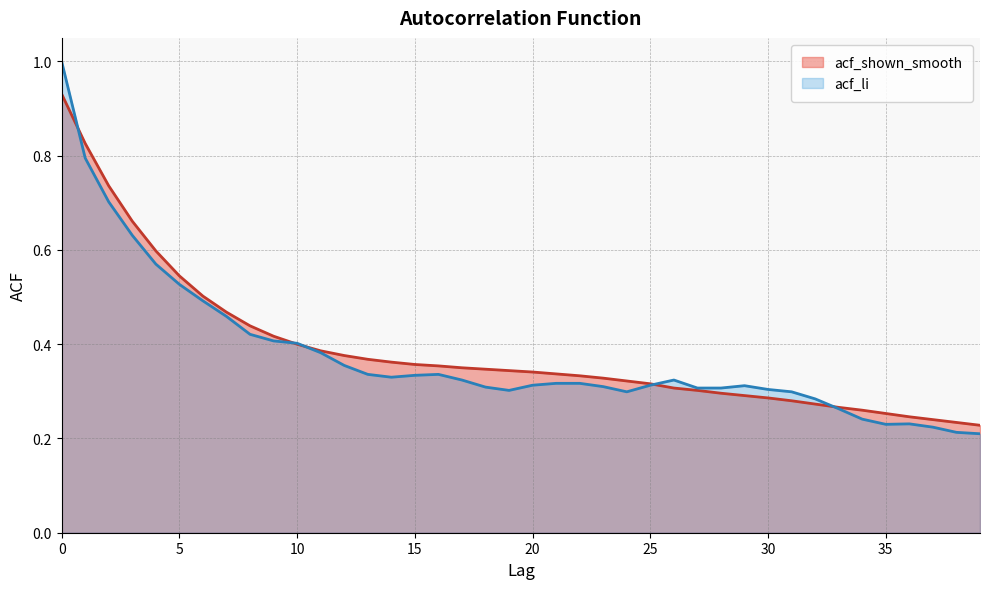

Rank the categories by acf_li value from lowest to highest.

39, 38, 37, 35, 36, 34, 33, 32, 24, 31, 19, 30, 27, 28, 18, 23, 29, 20, 25, 21, 22, 17, 26, 14, 15, 13, 16, 12, 11, 10, 9, 8, 7, 6, 5, 4, 3, 2, 1, 0